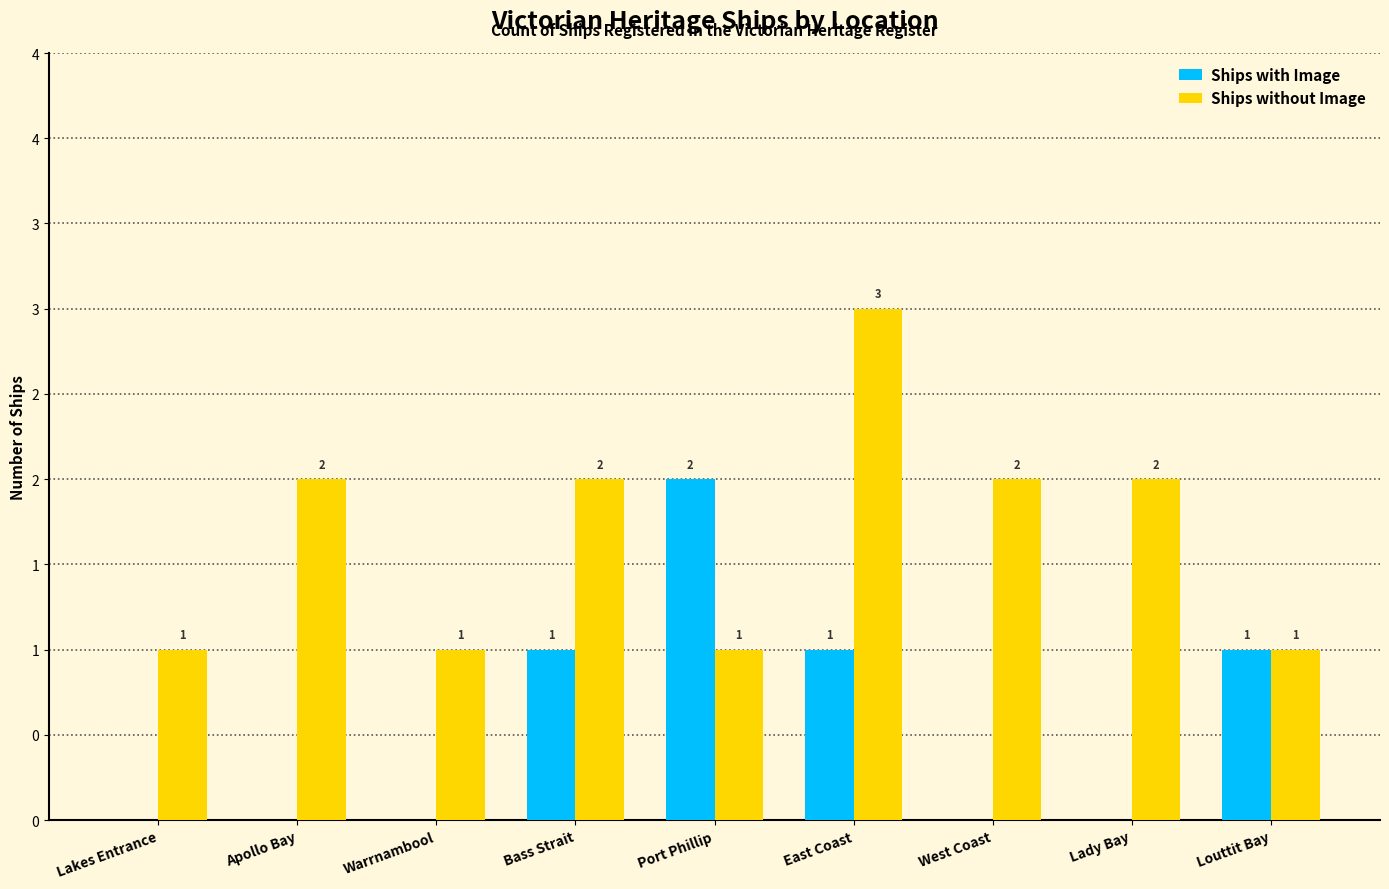

What are all the series names shown in the legend?

Ships with Image, Ships without Image